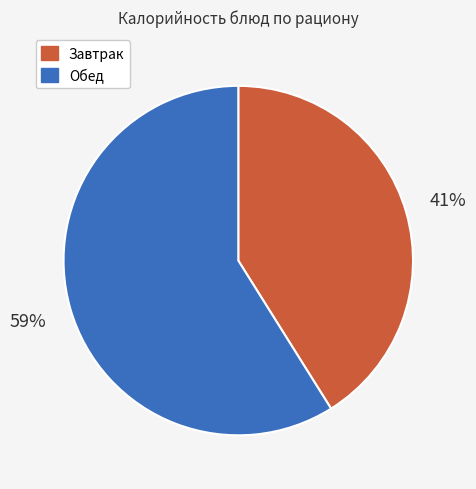

To the nearest percent, what is the difference between the largest and smallest slice percentages?

18%